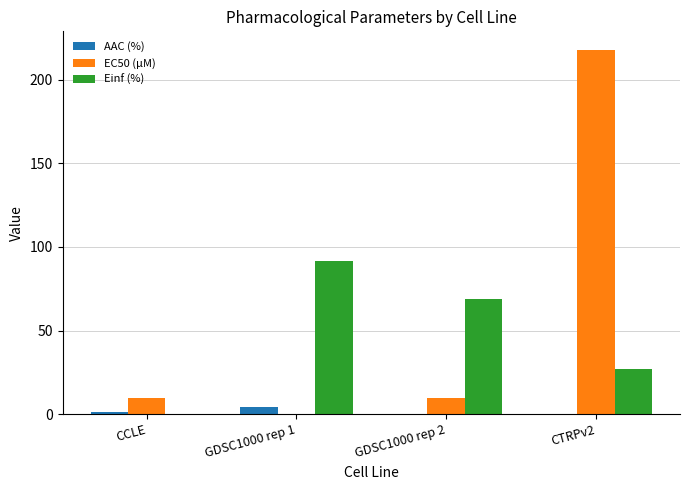

How many series are shown in this chart?

3